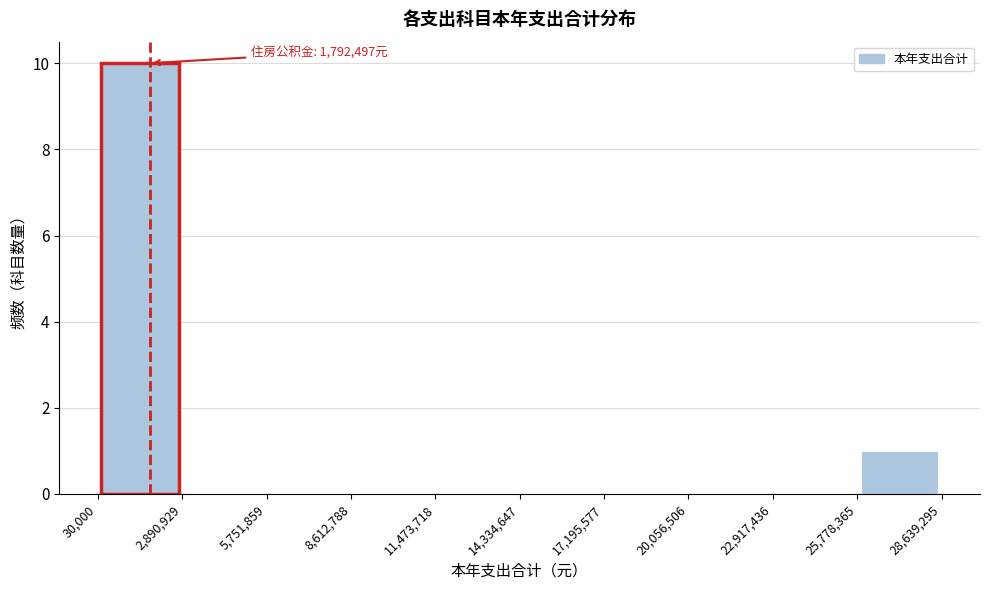

Which range on the x-axis has the tallest bar?

30,000 to 2,890,929